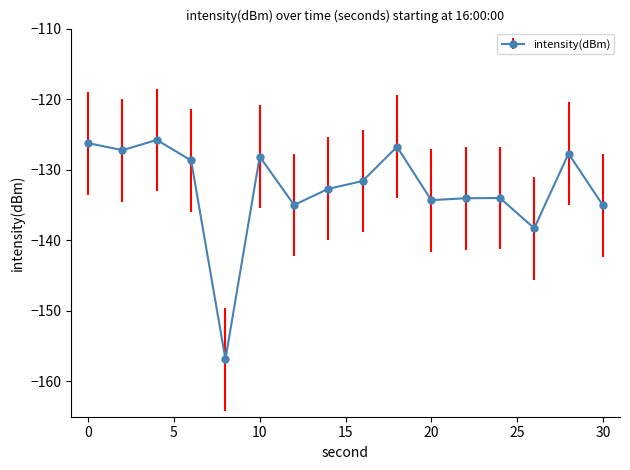

What is the value of the 11th point from the left?

-134.3